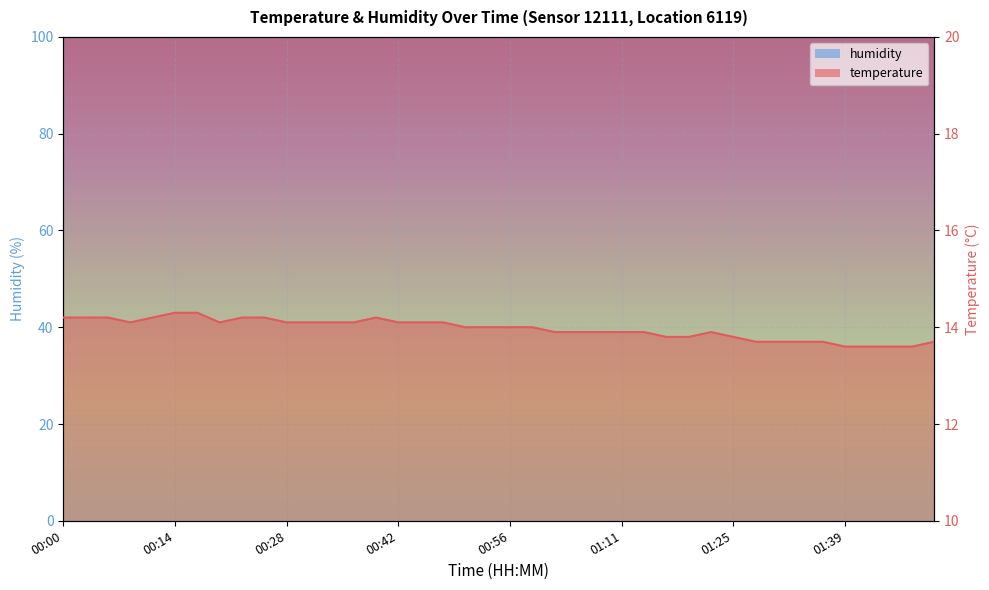

Where is the first local minimum?

00:08